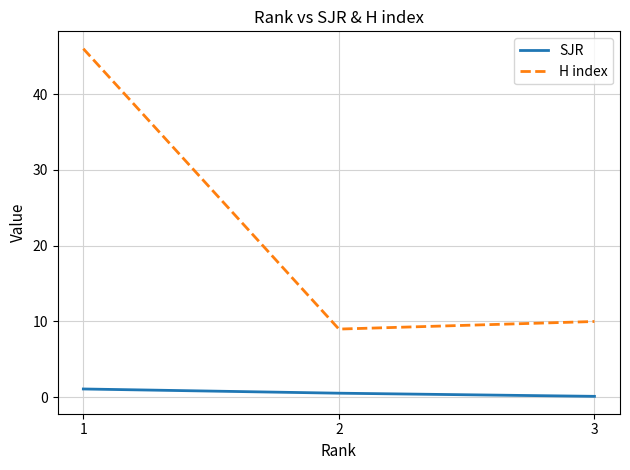

What is the sum of the SJR values at 1 and 3?

1.2